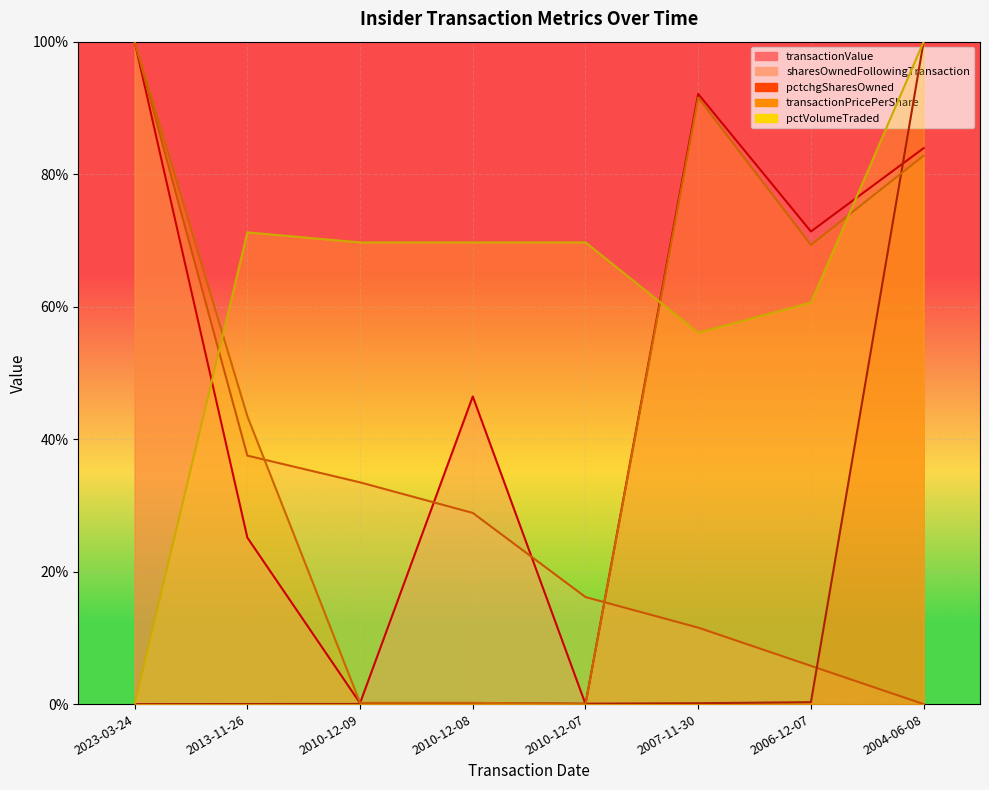

Reading left to right, what are all the values shown in this chart?

transactionValue: 1.0	0.3	0.0	0.5	0.0	0.9	0.7	0.8
sharesOwnedFollowingTransaction: 1.0	0.4	0.3	0.3	0.2	0.1	0.1	0.0
pctchgSharesOwned: 0.0	0.0	0.0	0.0	0.0	0.0	0.0	1.0
transactionPricePerShare: 1.0	0.4	0.0	0.0	0.0	0.9	0.7	0.8
pctVolumeTraded: 0.0	0.7	0.7	0.7	0.7	0.6	0.6	1.0